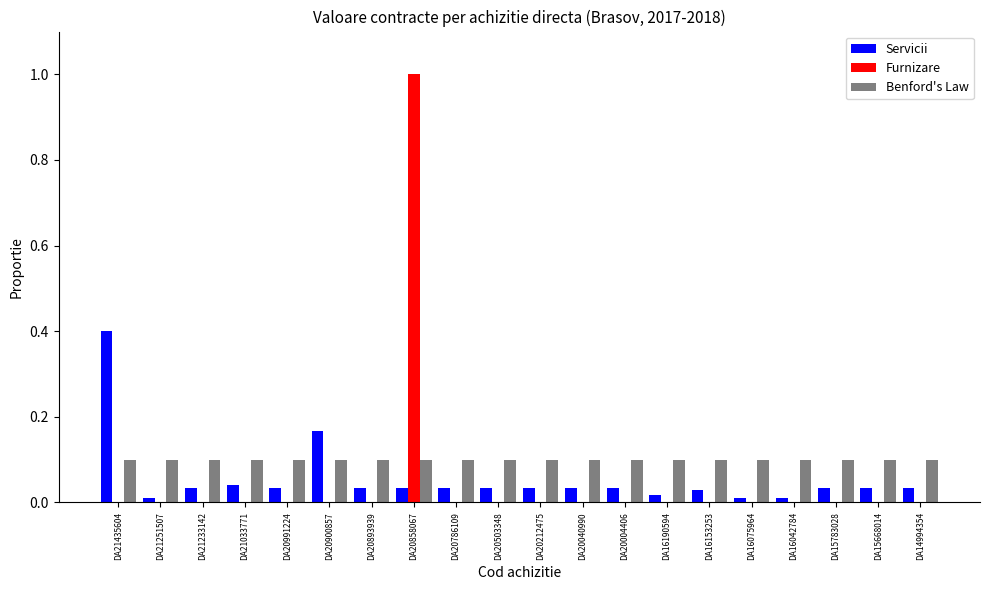

Which series has the largest total across all categories?

Benford's Law